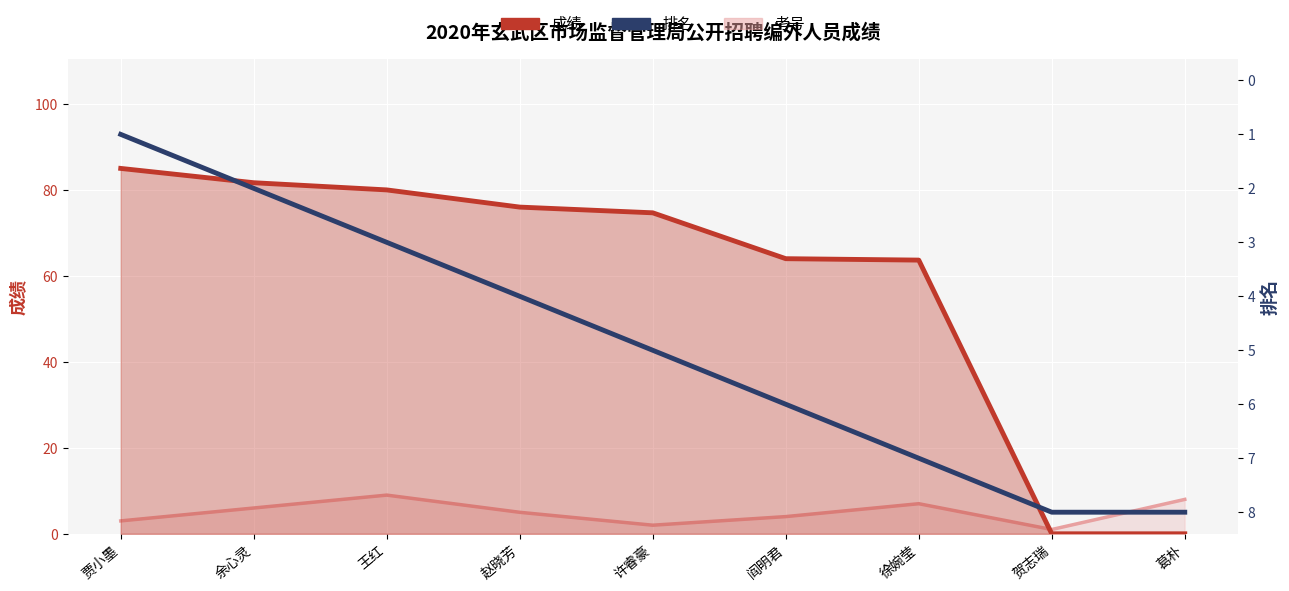

What is the difference between the 排名 values at 余心灵 and 徐婉莹?

5.0